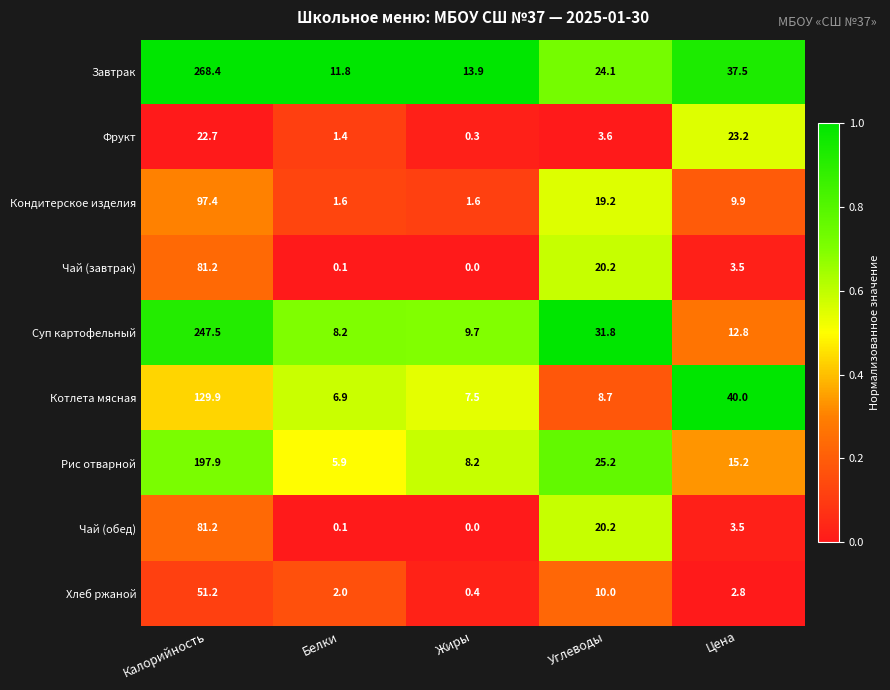

What is the sum of the Завтрак values at Калорийность and Белки?

280.2